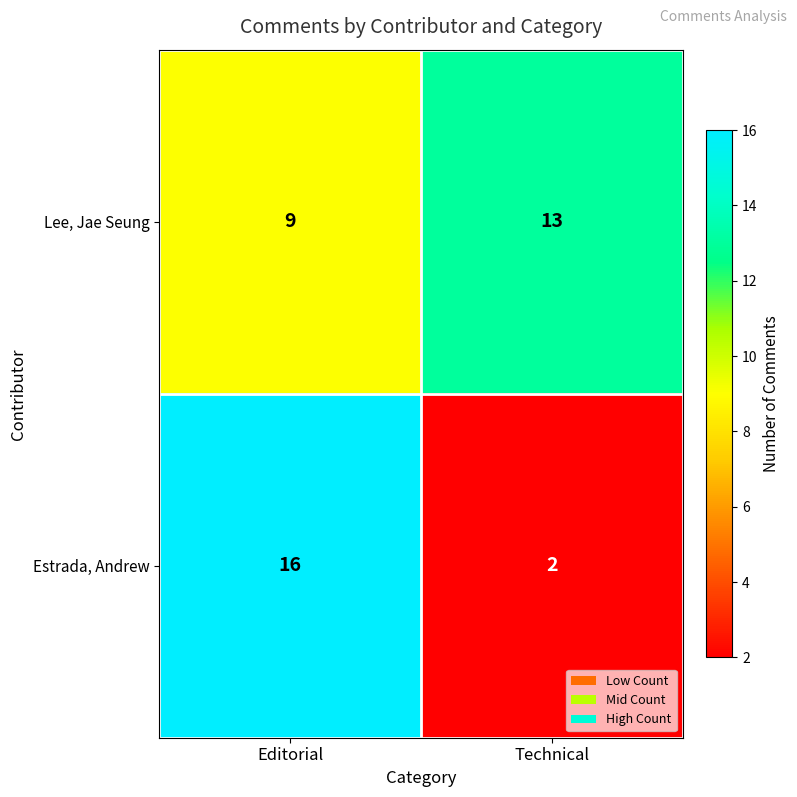

Reading left to right, list all the values displayed in this chart.

Lee, Jae Seung: Editorial=9	Technical=13
Estrada, Andrew: Editorial=16	Technical=2